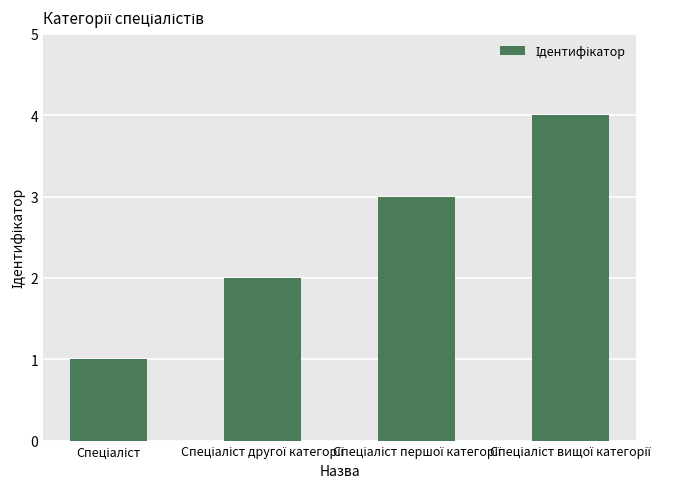

What is the sum of all values?

10